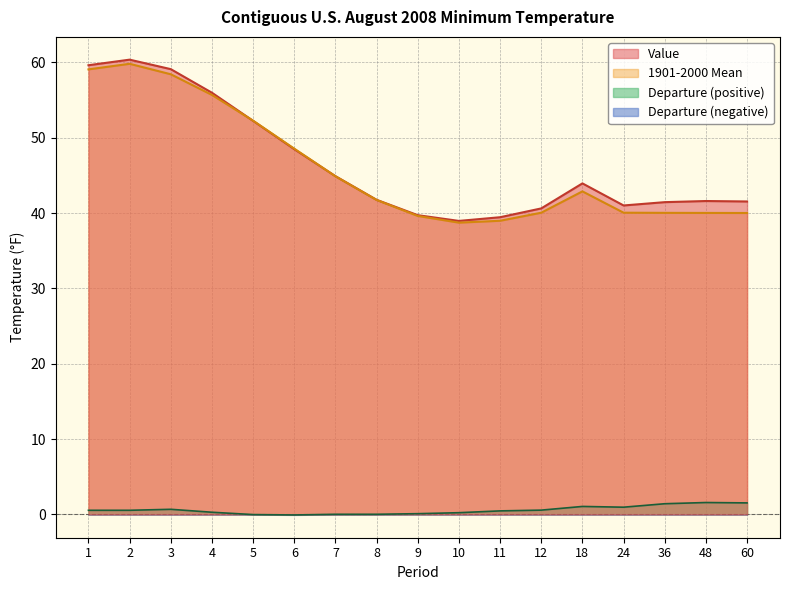

At 10, list the series in order from smallest to largest.

Departure, 1901-2000 Mean, Value